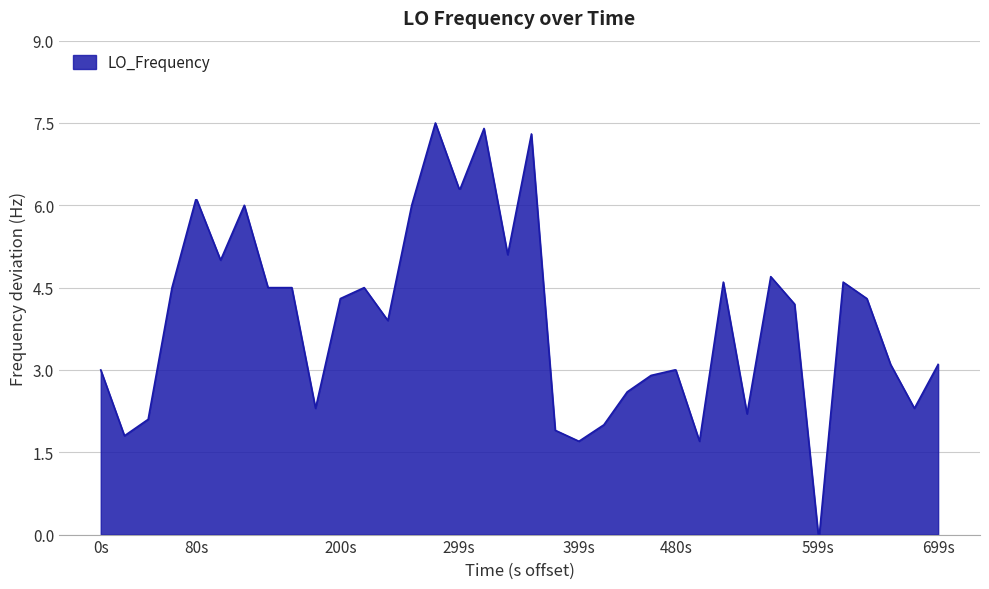

What is the difference between the maximum and minimum values?

7.5